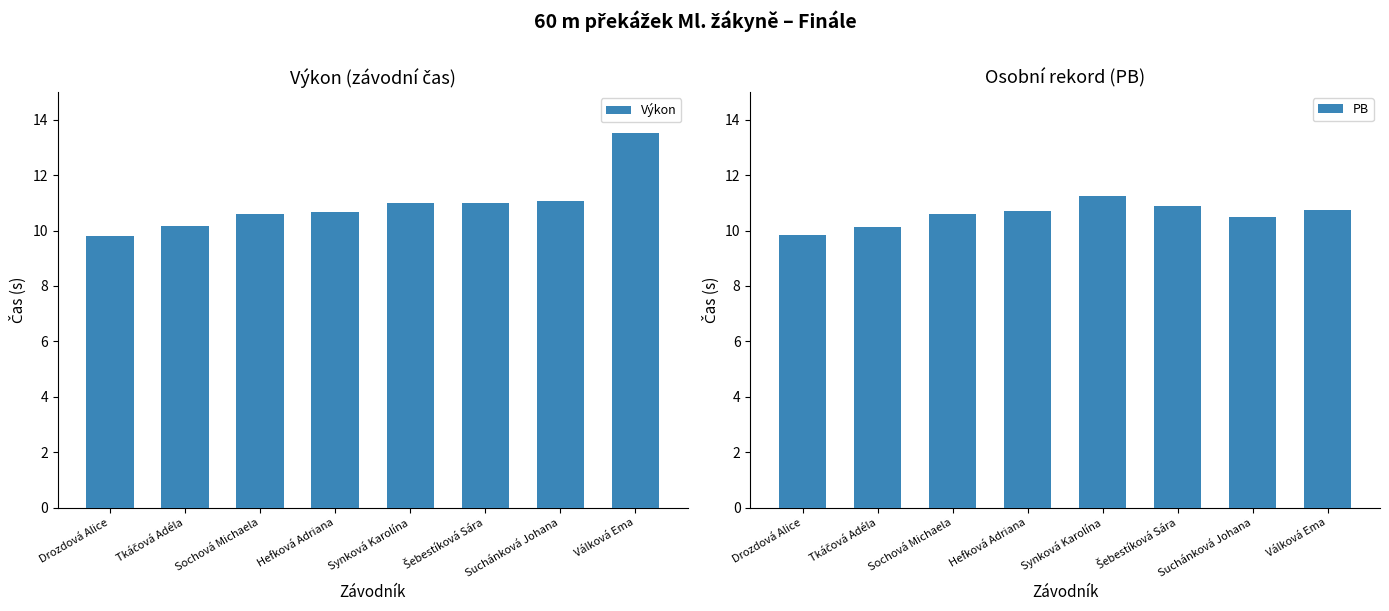

Reading left to right, list all the values displayed in this chart.

Výkon: Drozdová Alice=9.8	Tkáčová Adéla=10.2	Sochová Michaela=10.6	Hefková Adriana=10.7	Synková Karolína=11.0	Šebestíková Sára=11.0	Suchánková Johana=11.1	Válková Ema=13.5
PB: Drozdová Alice=9.8	Tkáčová Adéla=10.1	Sochová Michaela=10.6	Hefková Adriana=10.7	Synková Karolína=11.2	Šebestíková Sára=10.9	Suchánková Johana=10.5	Válková Ema=10.8